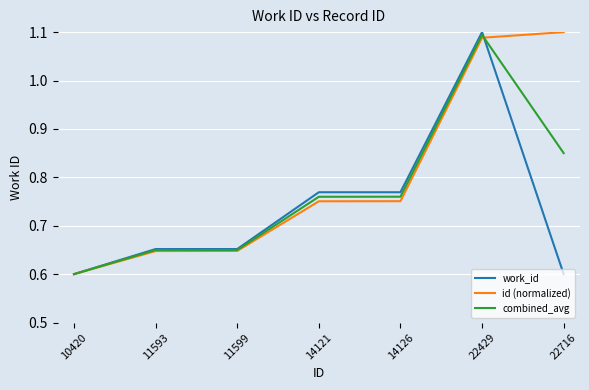

How many categories are shown in the chart?

7